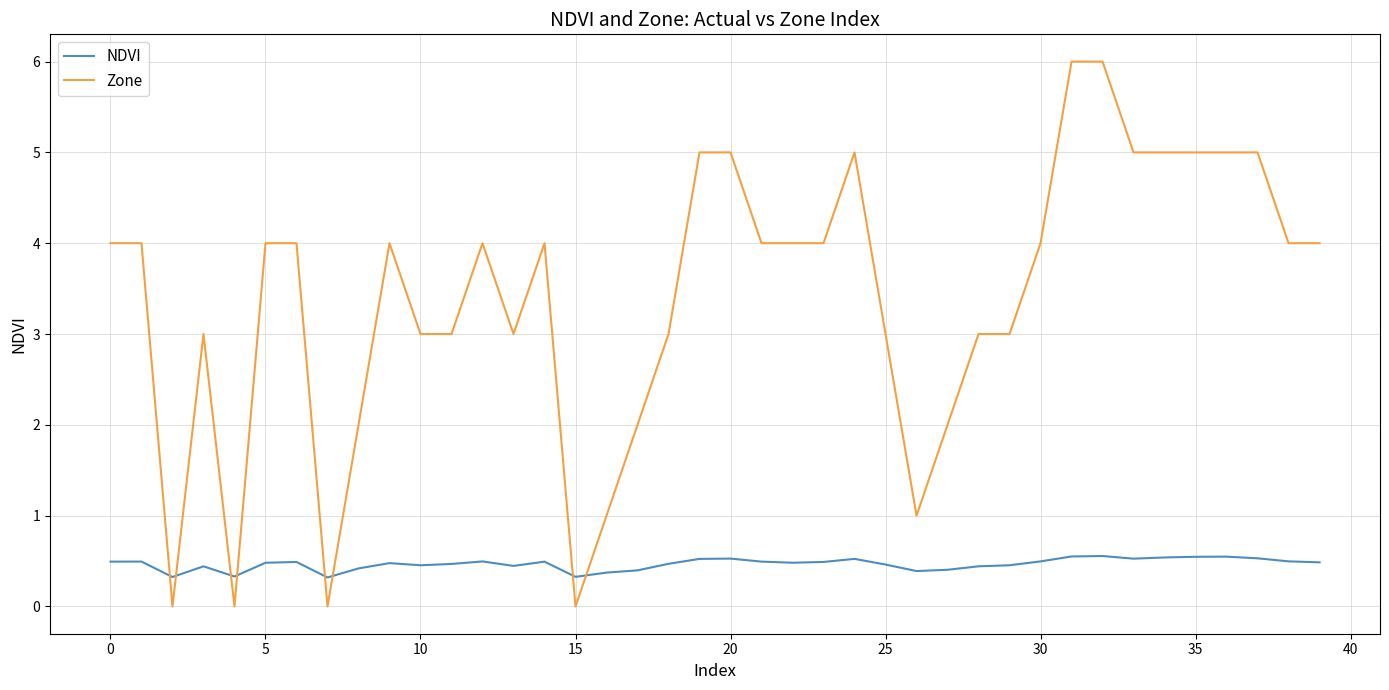

Rank the series by their average value, from highest to lowest.

Zone, NDVI